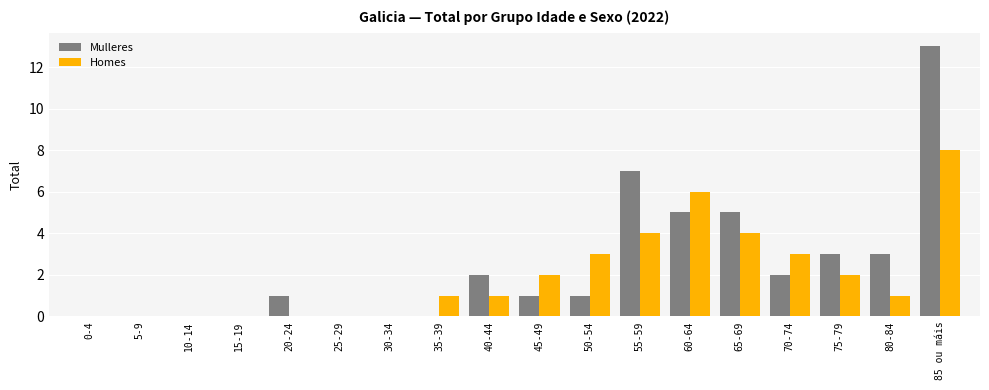

Which series has the largest range (max minus min)?

Mulleres